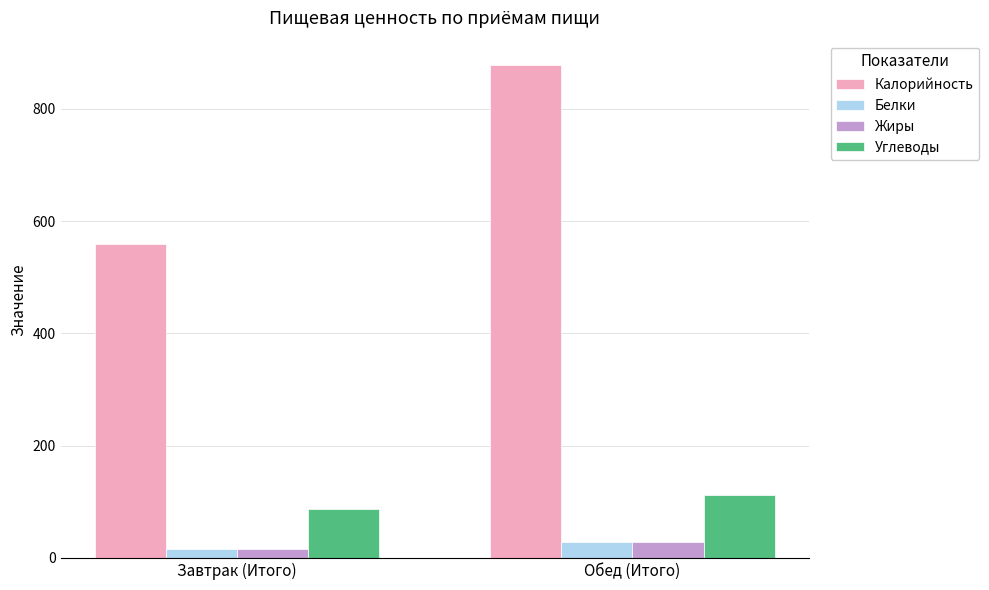

What is the average value of the Углеводы series?

100.0